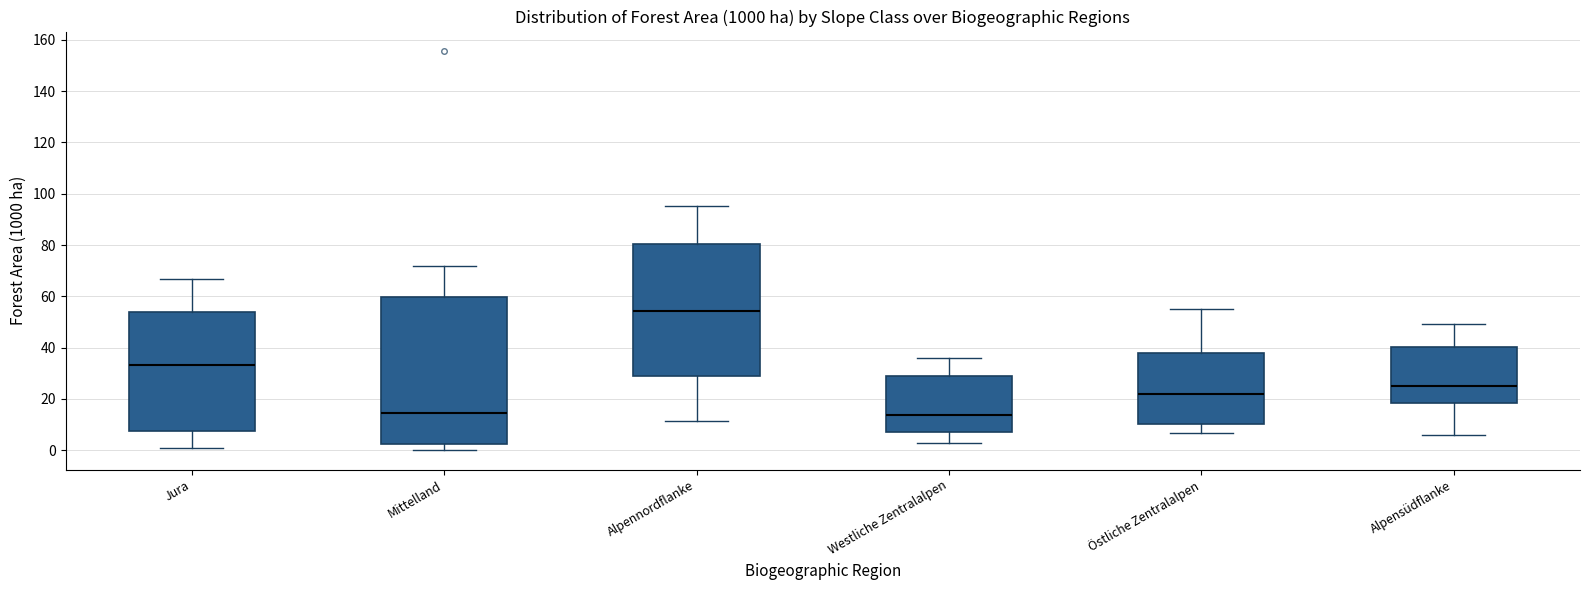

Reading left to right, transcribe this box plot: for each box, give where its median line is, the range the box spans, and where its two whiskers end, as read against the y-axis. The values are not printed on the chart, so give them approximately, as read against the axis.

Jura: median 34, box 8 to 54, whiskers 0 to 66
Mittelland: median 14, box 2 to 60, whiskers 0 to 72
Alpennordflanke: median 54, box 28 to 80, whiskers 12 to 96
Westliche Zentralalpen: median 14, box 8 to 28, whiskers 2 to 36
Östliche Zentralalpen: median 22, box 10 to 38, whiskers 6 to 54
Alpensüdflanke: median 24, box 18 to 40, whiskers 6 to 50